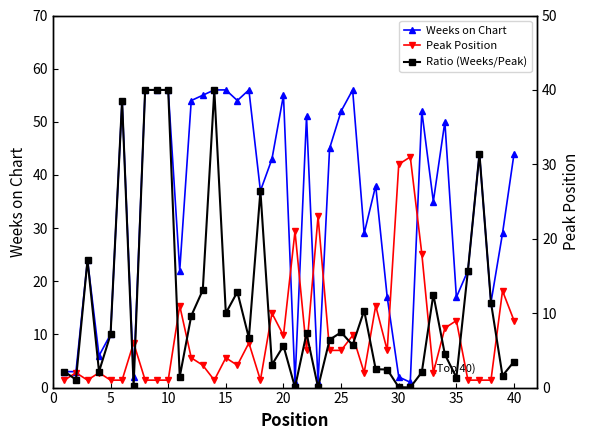

How many interior local valleys does the Ratio (Weeks/Peak) series have?

13